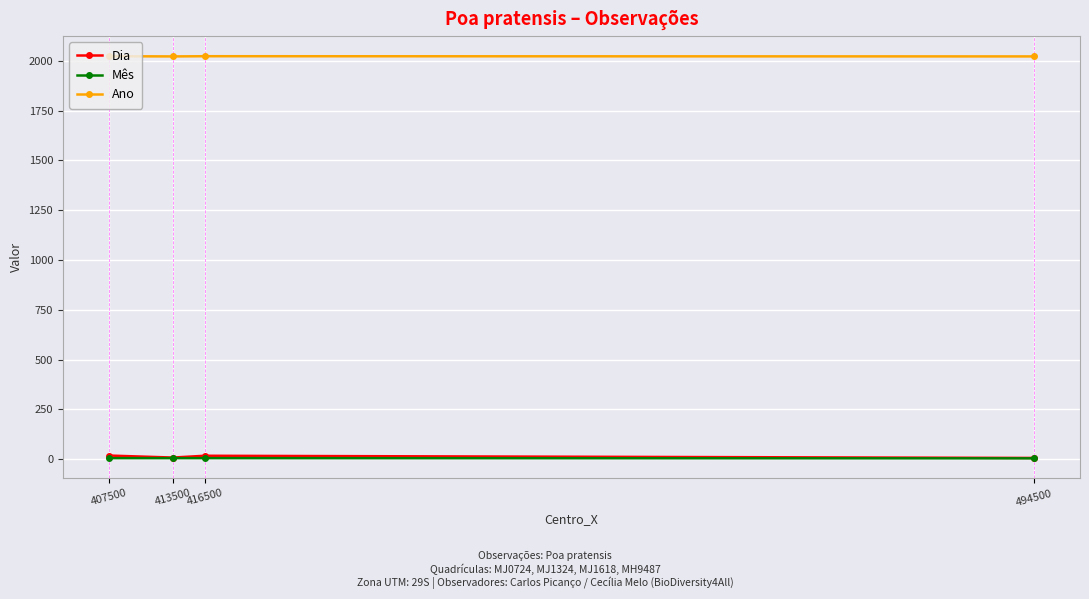

The value of Mês at 413500 is 5. True or false?

True